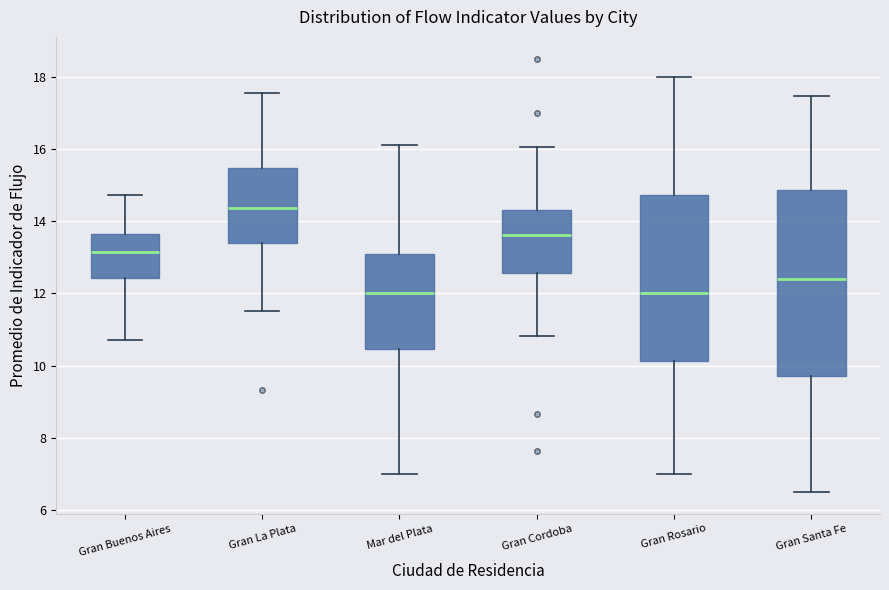

Reading left to right, transcribe this box plot: for each box, give where its median line is, the range the box spans, and where its two whiskers end, as read against the y-axis. The values are not printed on the chart, so give them approximately, as read against the axis.

Gran Buenos Aires: median 13.2, box 12.4 to 13.6, whiskers 10.8 to 14.8
Gran La Plata: median 14.4, box 13.4 to 15.4, whiskers 11.6 to 17.6
Mar del Plata: median 12.0, box 10.4 to 13.0, whiskers 7.0 to 16.2
Gran Cordoba: median 13.6, box 12.6 to 14.4, whiskers 10.8 to 16.0
Gran Rosario: median 12.0, box 10.2 to 14.8, whiskers 7.0 to 18.0
Gran Santa Fe: median 12.4, box 9.8 to 14.8, whiskers 6.6 to 17.4